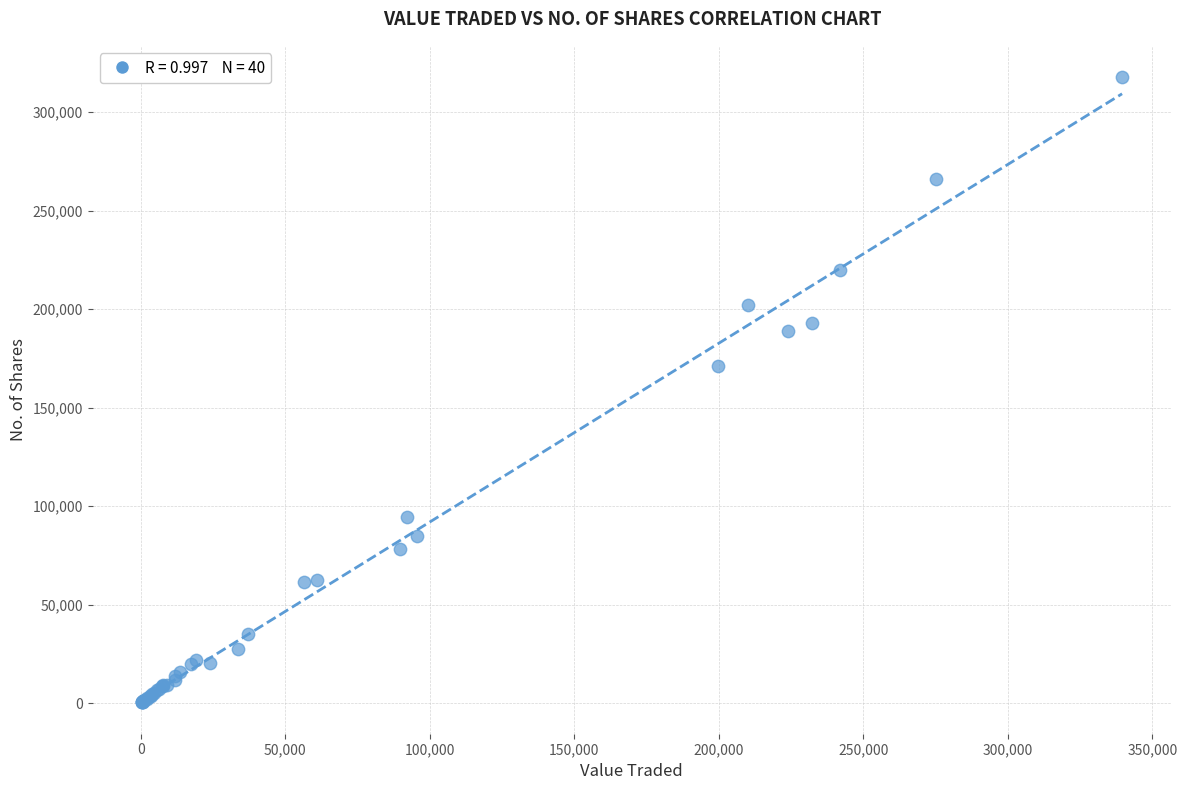

What Y value in the scatter plot is closest to 159017?

171221